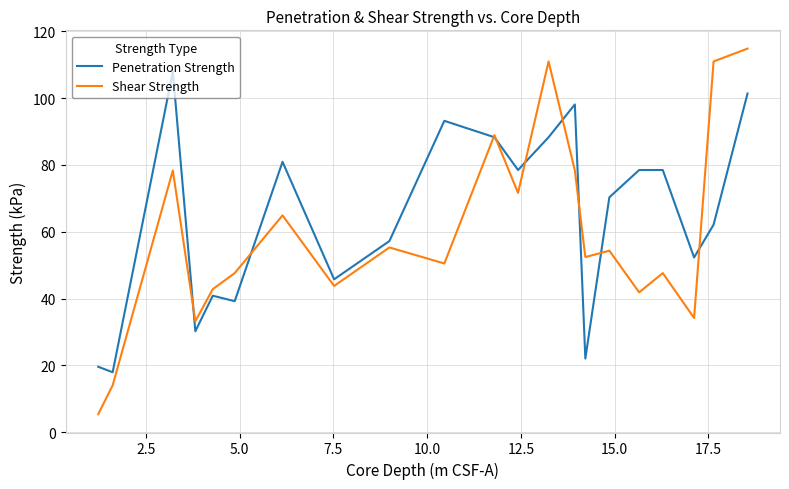

Which series has the widest spread of values?

Shear Strength